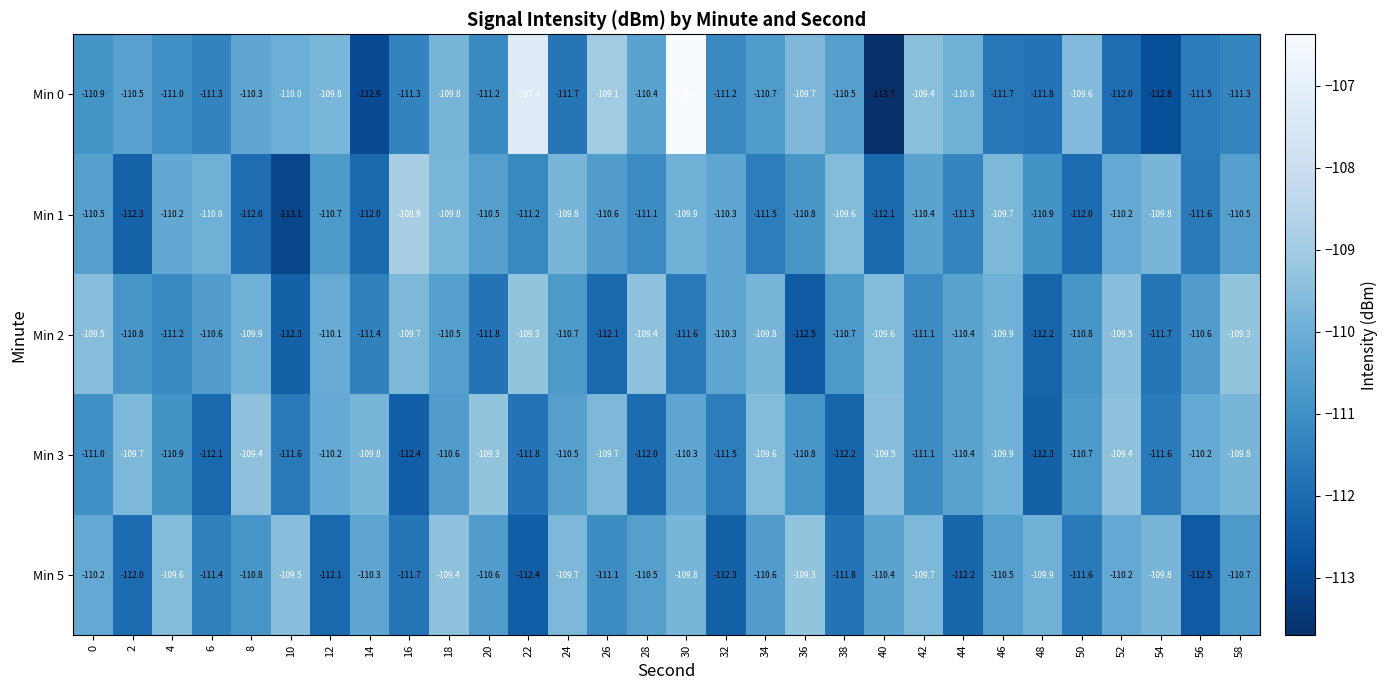

How many categories are shown in the chart?

30